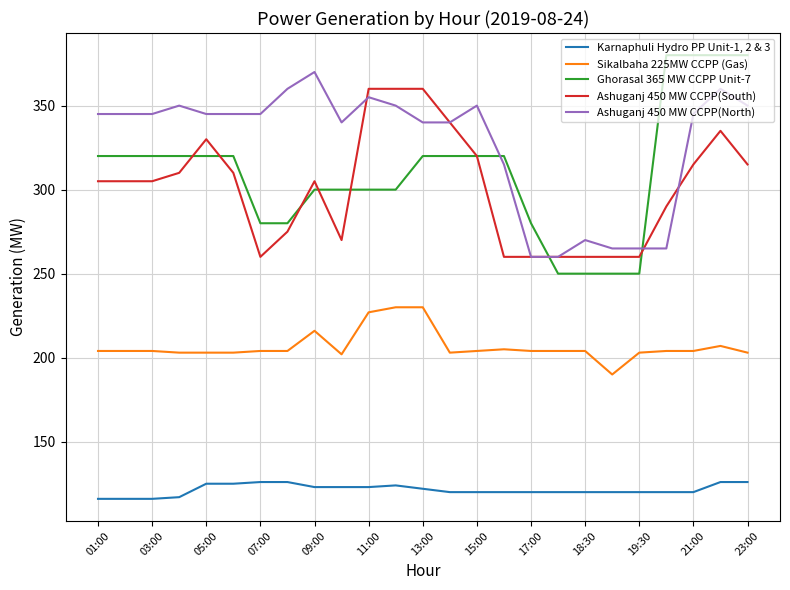

True or false: Sikalbaha 225MW CCPP (Gas) and Karnaphuli Hydro PP Unit-1, 2 & 3 intersect in this chart.

False